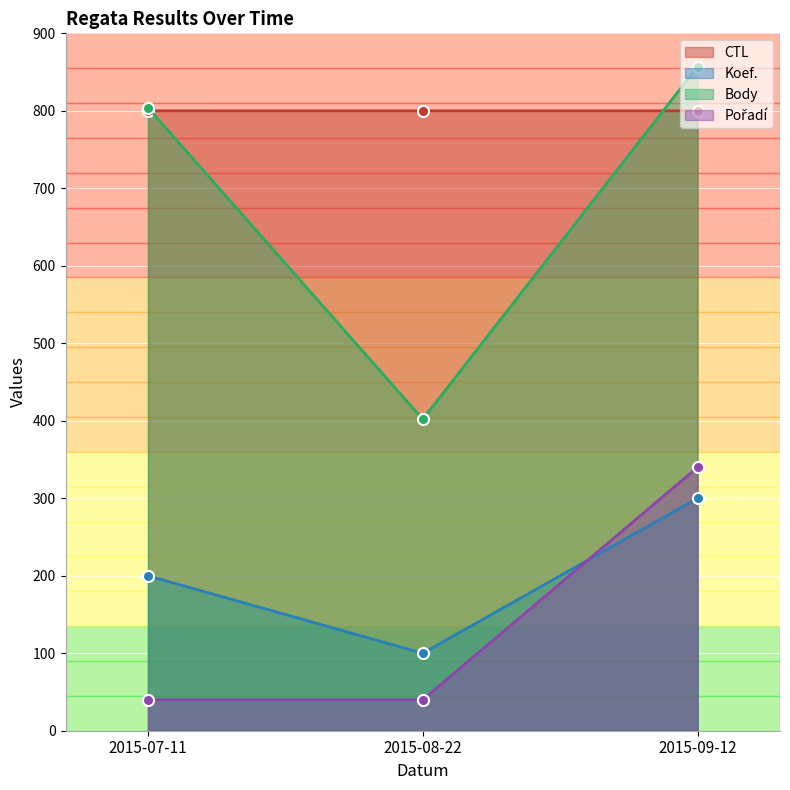

What is the maximum value for CTL?

800.0